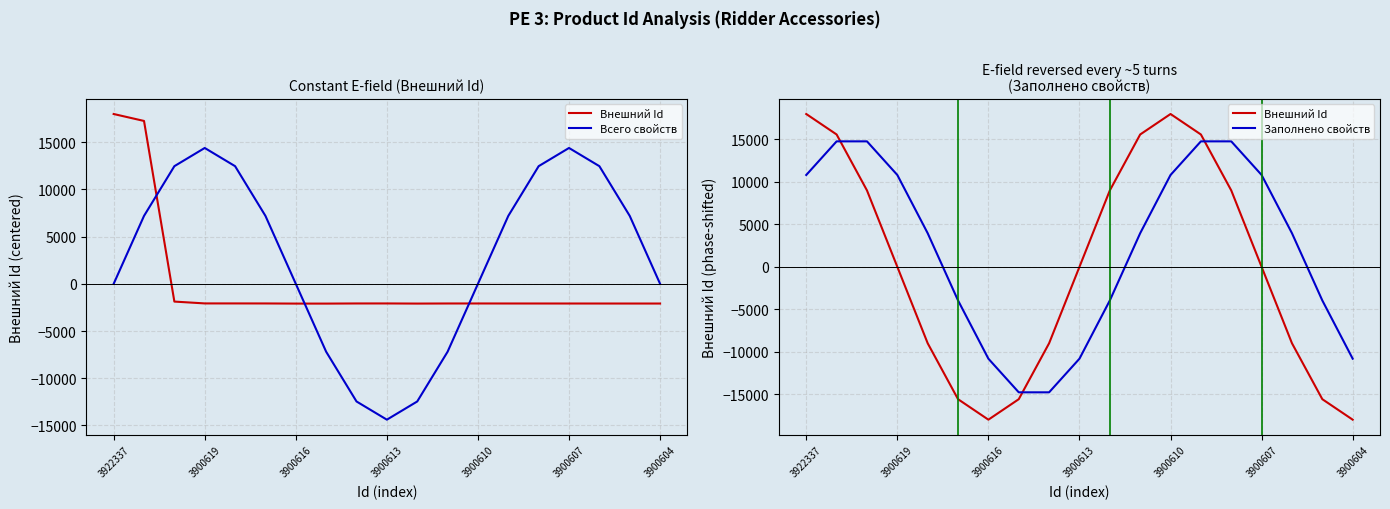

Is the value of Заполнено свойств at 3900616 greater than the value of Всего свойств at 3900607?

No